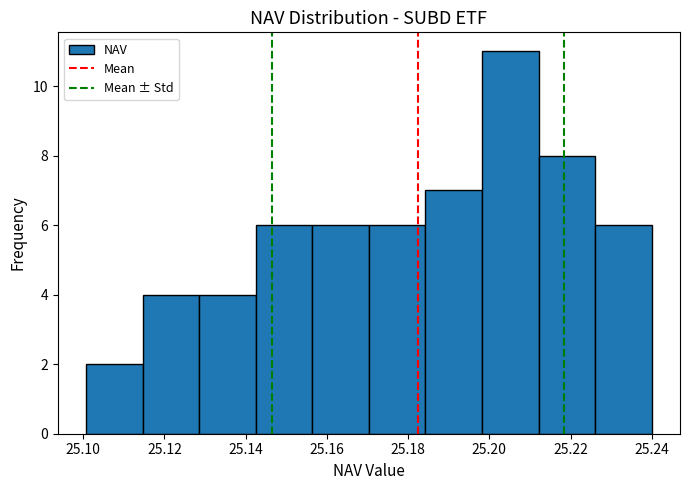

Reading left to right, list every bar in this chart as the range it spans on the x-axis followed by its height. Neither the bar edges nor the heights are printed on the chart, so give them approximately, as read against the axes.

25.100 to 25.114: 2
25.114 to 25.128: 4
25.128 to 25.142: 4
25.142 to 25.156: 6
25.156 to 25.170: 6
25.170 to 25.184: 6
25.184 to 25.198: 7
25.198 to 25.212: 11
25.212 to 25.226: 8
25.226 to 25.240: 6